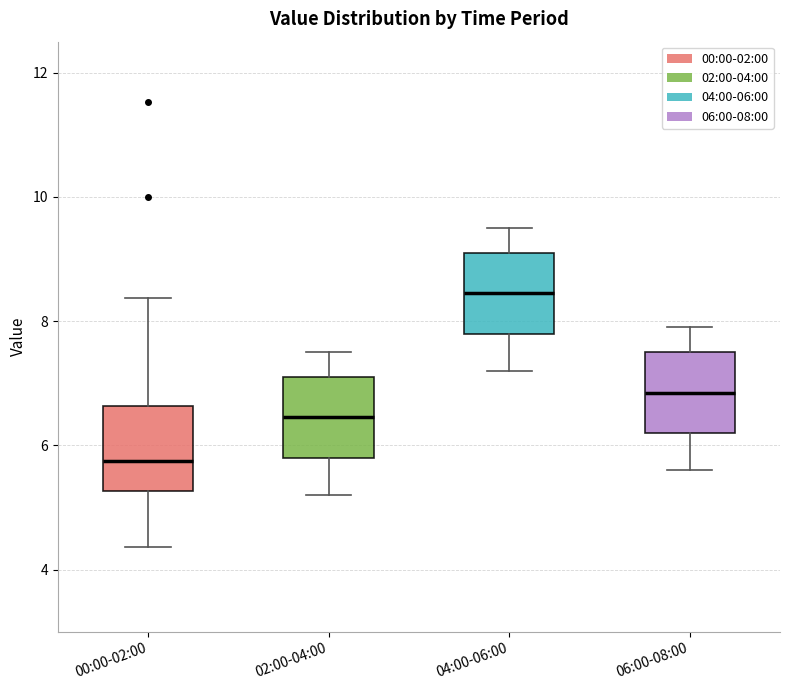

Reading left to right, transcribe this box plot: for each box, give where its median line is, the range the box spans, and where its two whiskers end, as read against the y-axis. The values are not printed on the chart, so give them approximately, as read against the axis.

00:00-02:00: median 5.8, box 5.2 to 6.6, whiskers 4.4 to 8.4
02:00-04:00: median 6.4, box 5.8 to 7.2, whiskers 5.2 to 7.6
04:00-06:00: median 8.4, box 7.8 to 9.2, whiskers 7.2 to 9.6
06:00-08:00: median 6.8, box 6.2 to 7.6, whiskers 5.6 to 8.0